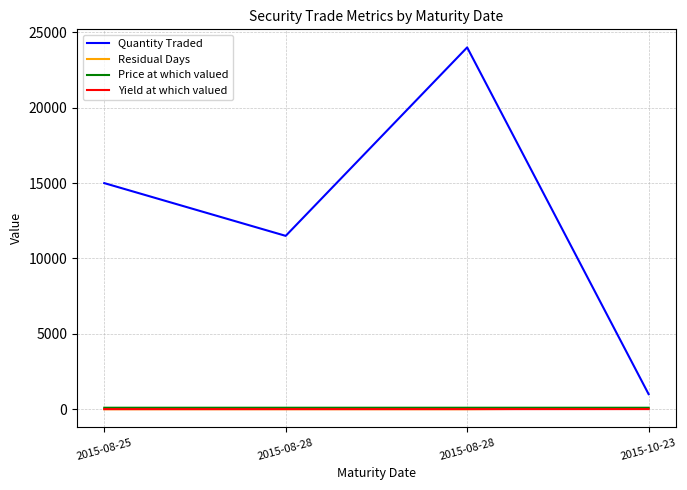

True or false: Quantity Traded and Yield at which valued intersect in this chart.

False